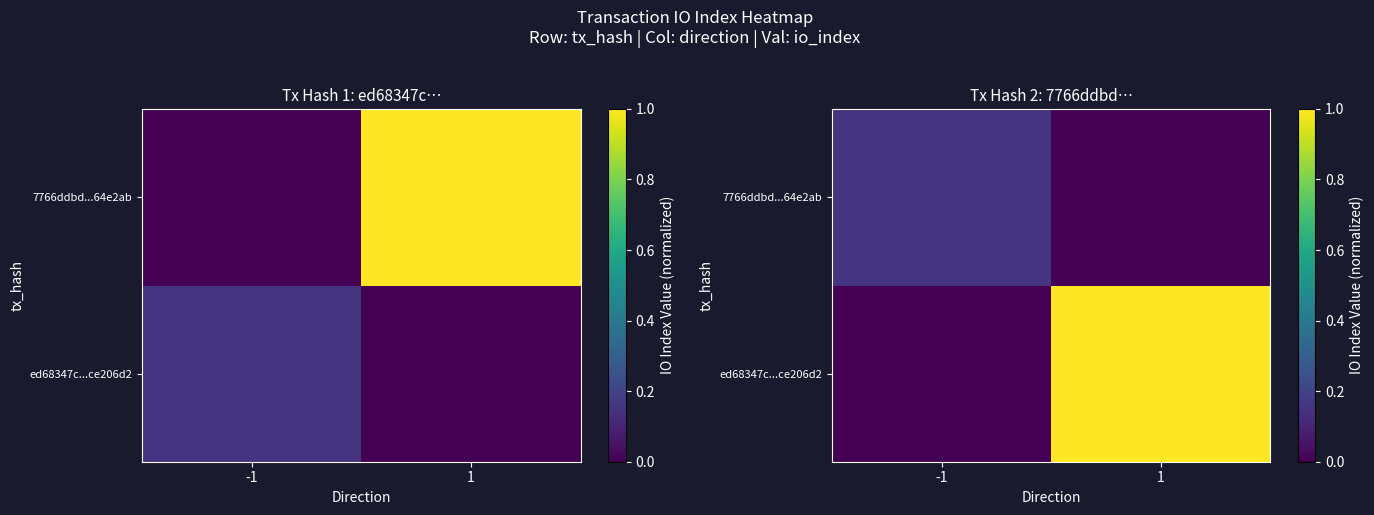

How many data points does each series have?

2